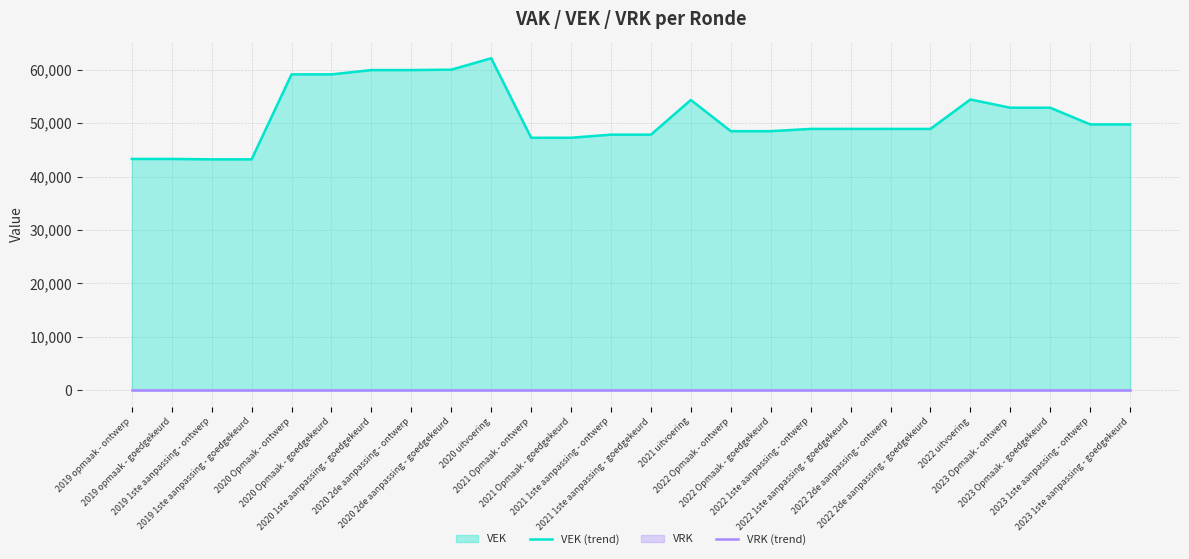

How many values in the VEK (trend) series are below 48933?

10